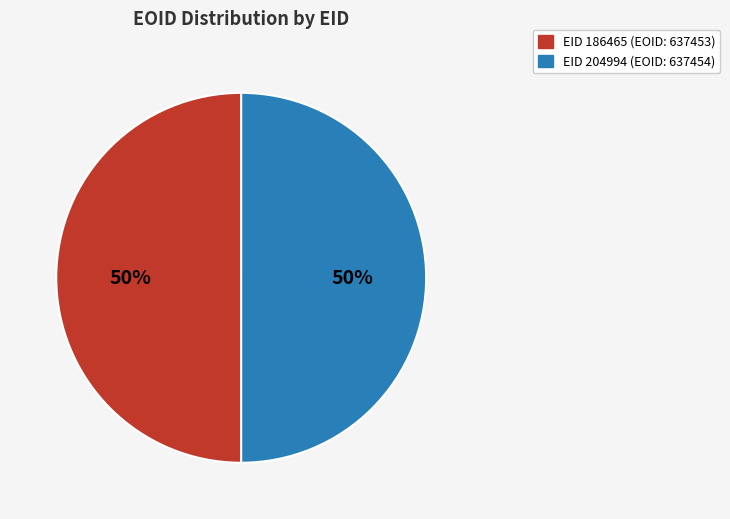

To the nearest percent, what is the average slice percentage?

50%